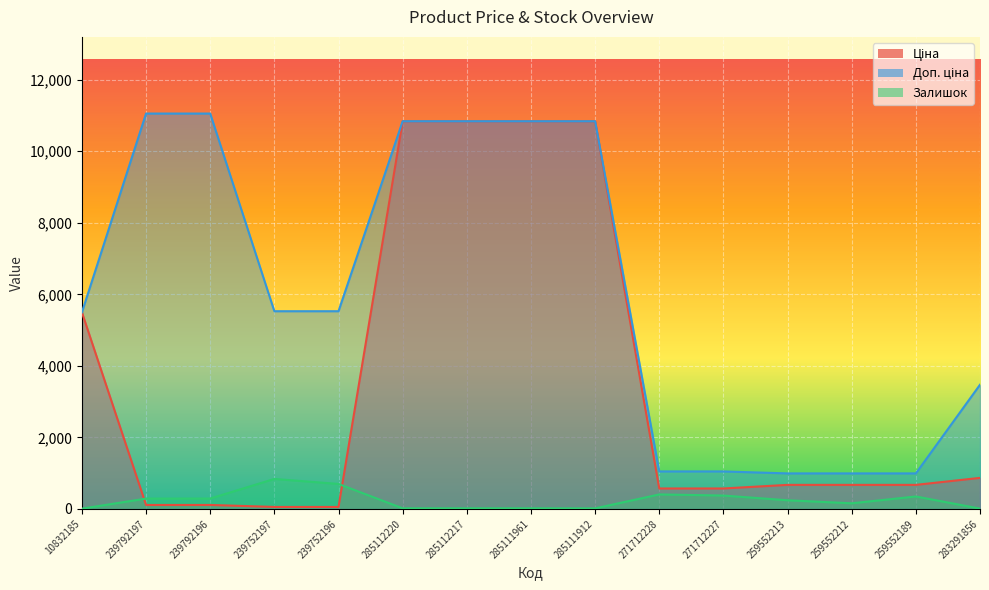

True or false: Доп. ціна and Залишок intersect in this chart.

False